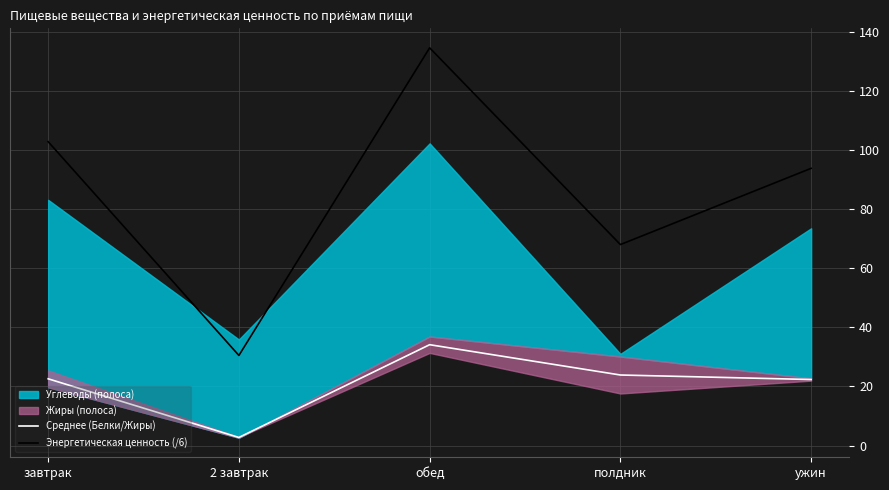

Reading right to left, extract all data points from this chart.

Среднее (Белки/Жиры): ужин=22.3	полдник=23.9	обед=34.1	2 завтрак=2.7	завтрак=22.6
Энергетическая ценность (/6): ужин=93.7	полдник=68.0	обед=134.5	2 завтрак=30.5	завтрак=102.8